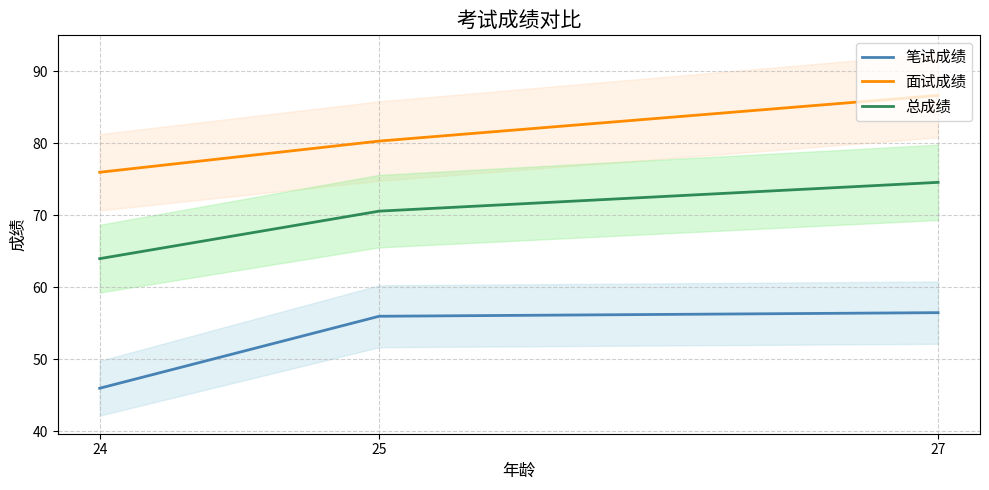

At which label does 面试成绩 reach its minimum?

24